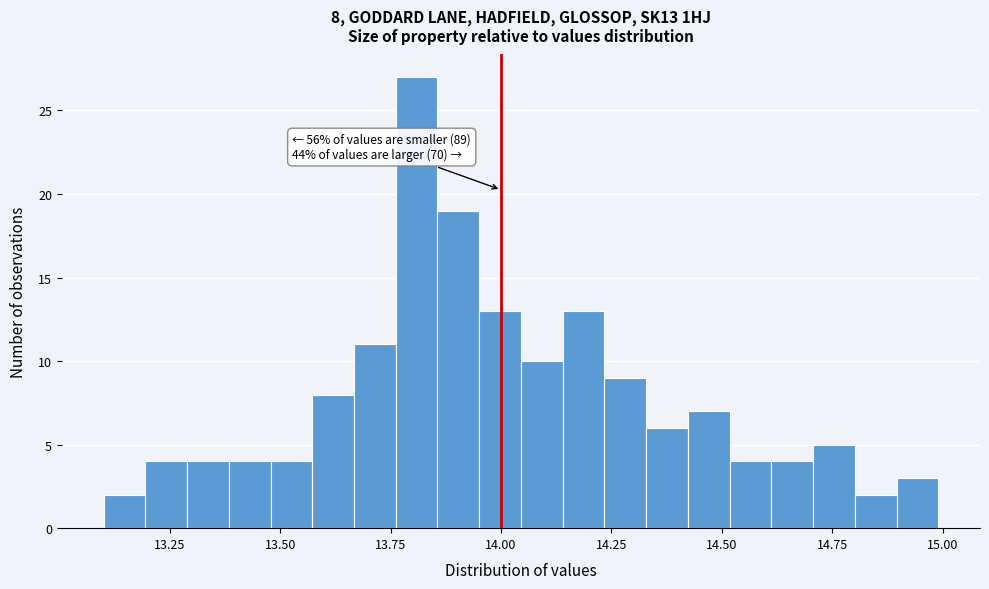

Read against the x-axis, roughly where is the centre of the tallest bar?

13.80